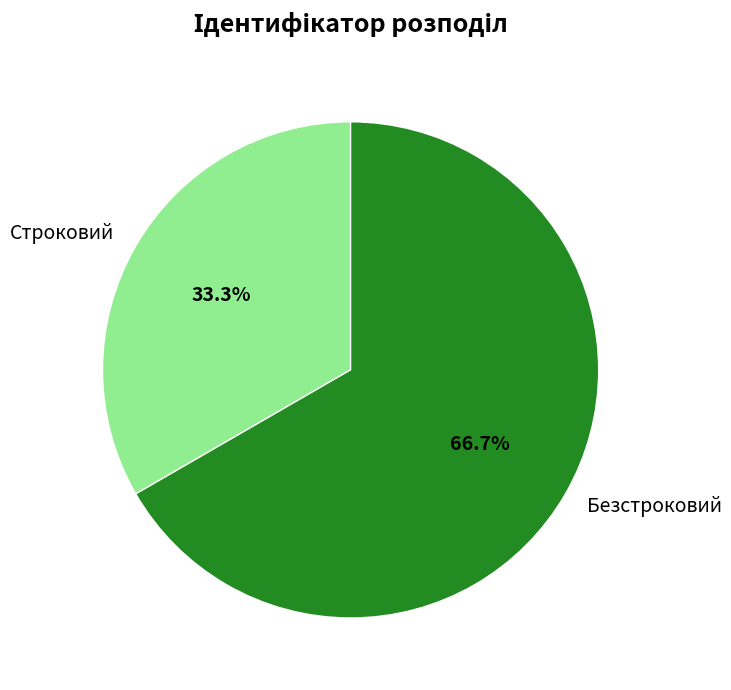

Combined, what portion of the pie is Строковий and Безстроковий?

100.0%